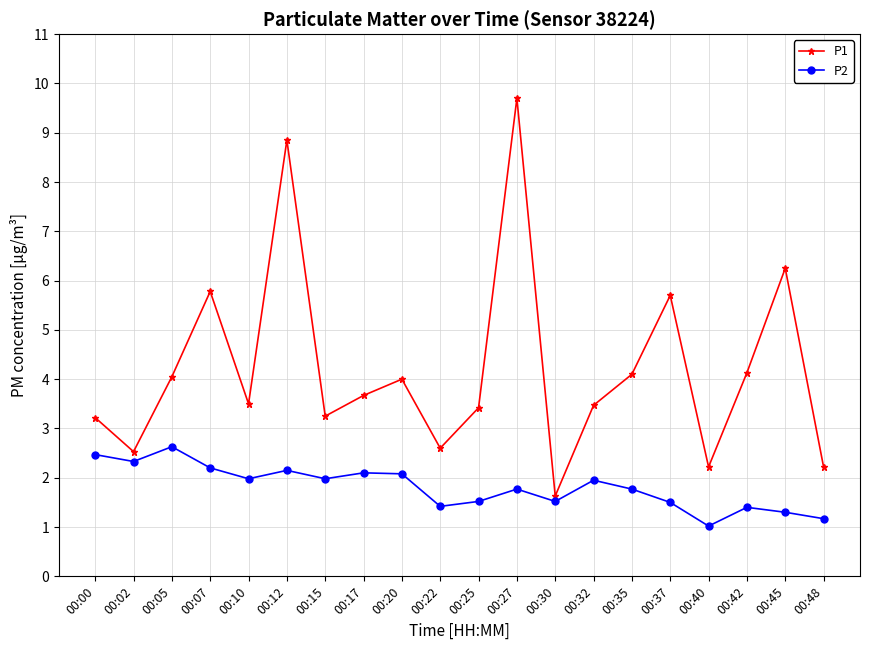

At which category is the sum across all series the highest?

00:27